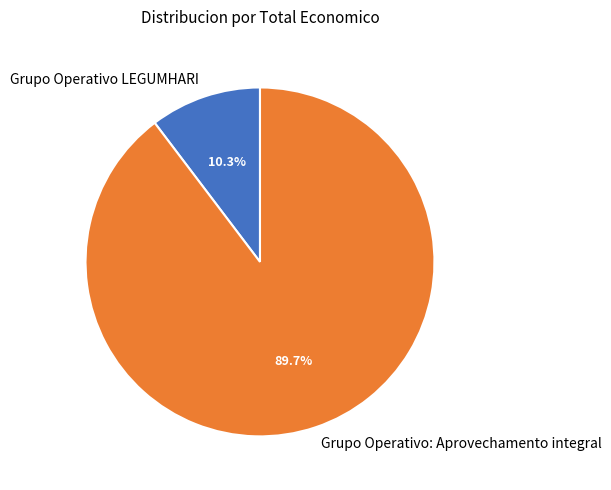

Which category has the smallest portion of the pie?

Grupo Operativo LEGUMHARI